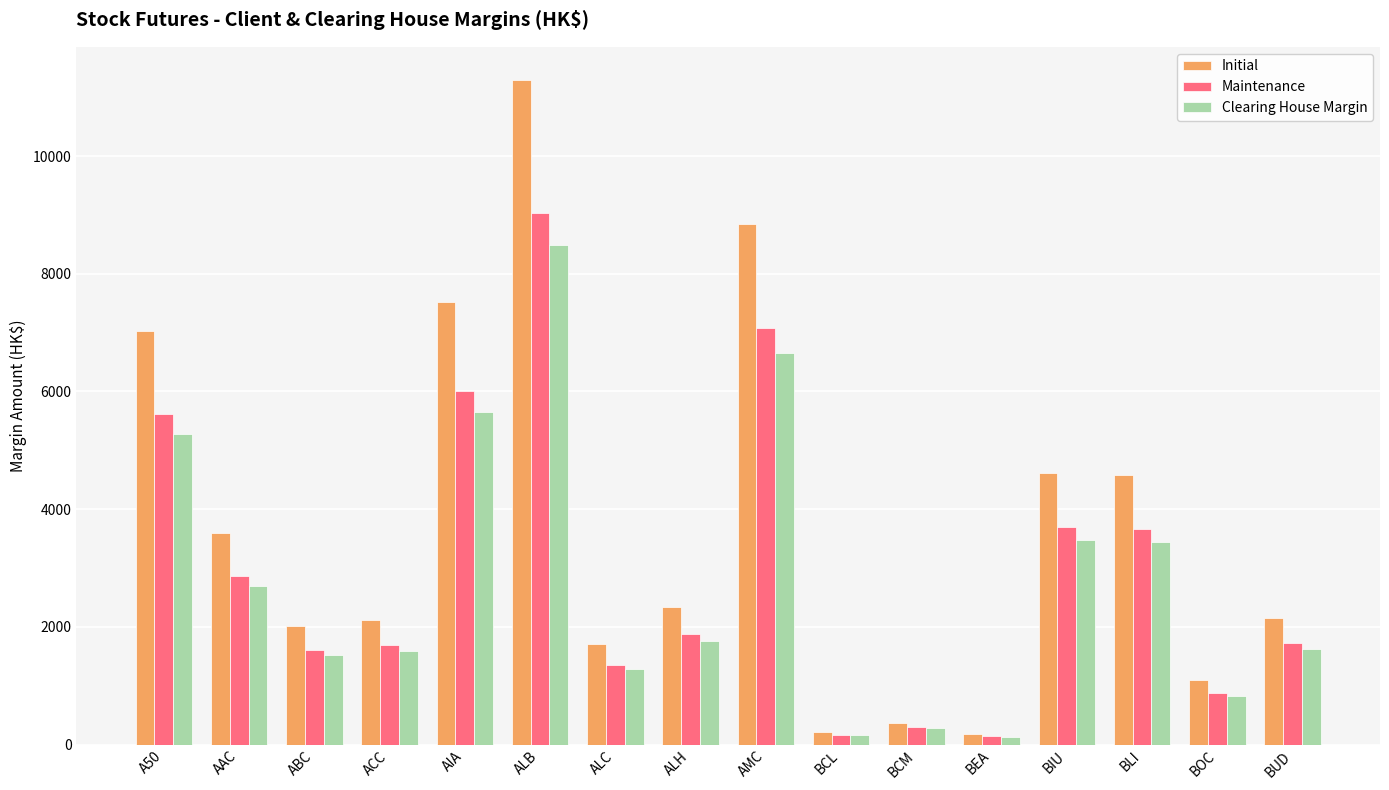

Where is Clearing House Margin nearest to the value 4314?

BIU